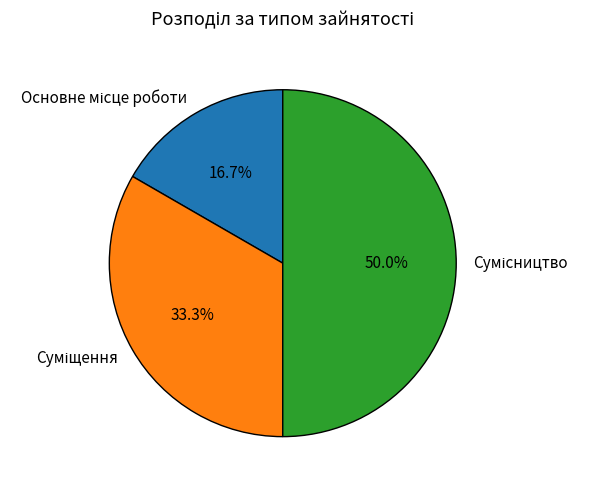

How many segments does this pie chart have?

3